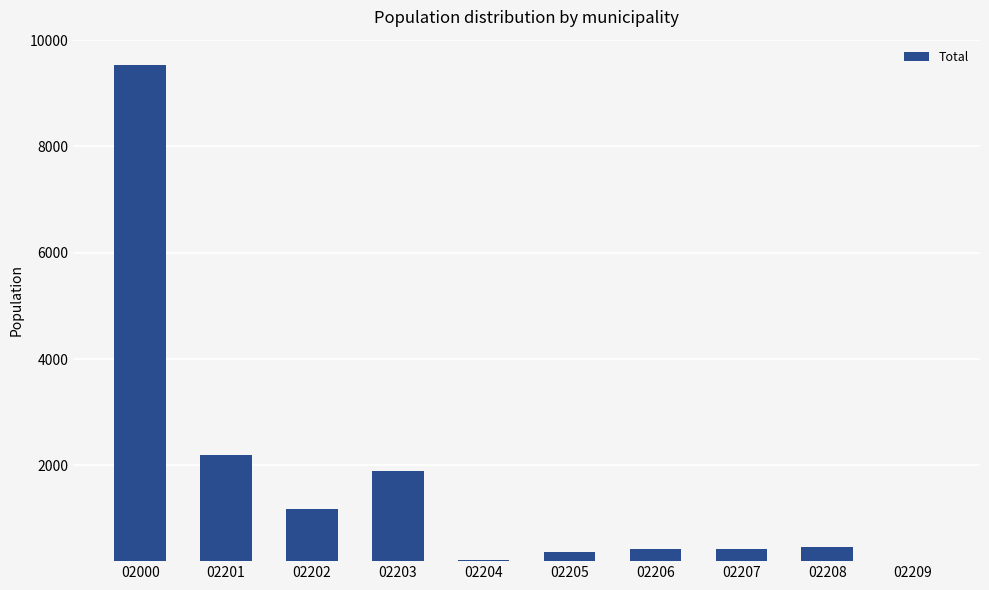

What is the minimum value shown in the chart?

210